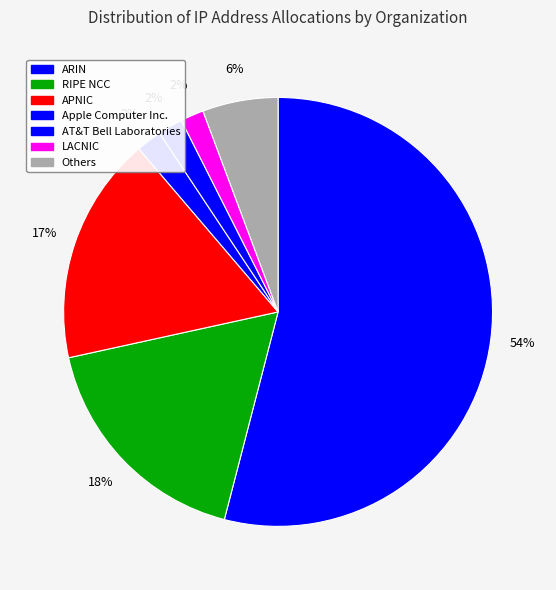

What portion of the pie excludes APNIC?

82.8%